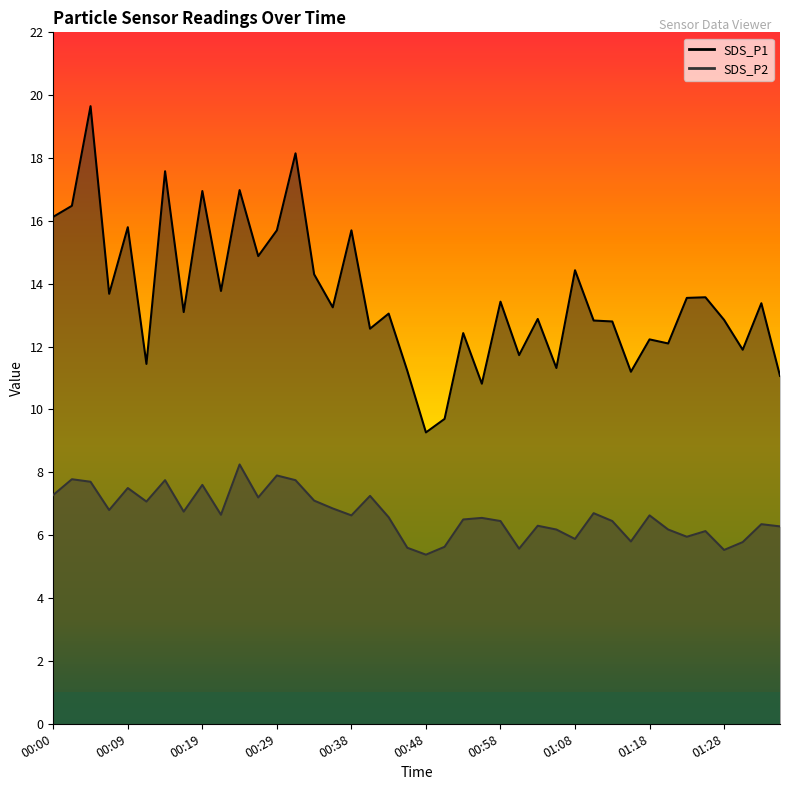

How many interior local valleys does the SDS_P2 series have?

12